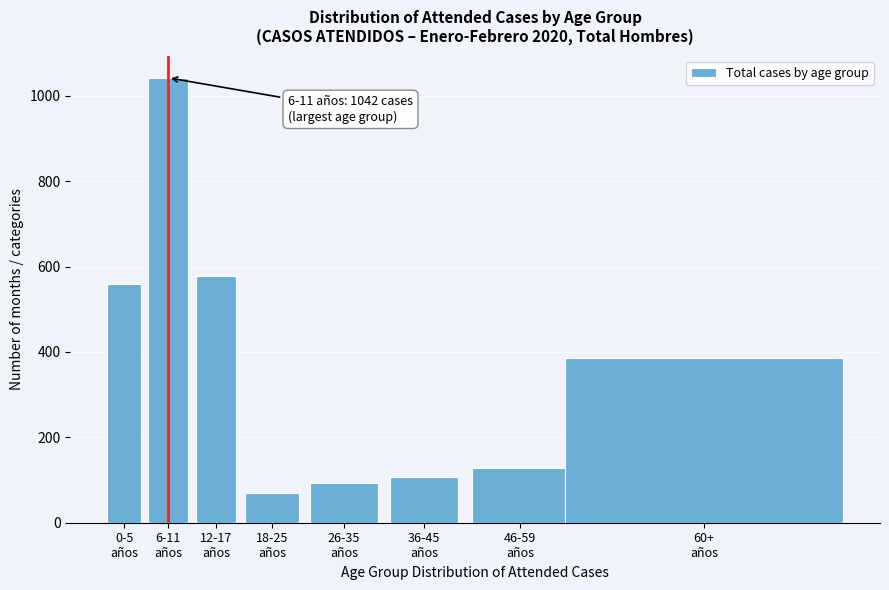

Reading right to left, what are all the values shown in this chart?

386	129	106	93	69	577	1042	560